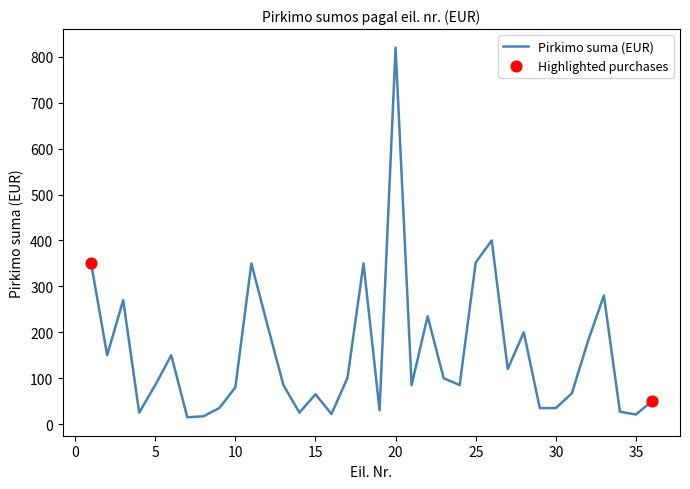

What is the difference between the maximum and minimum values?

805